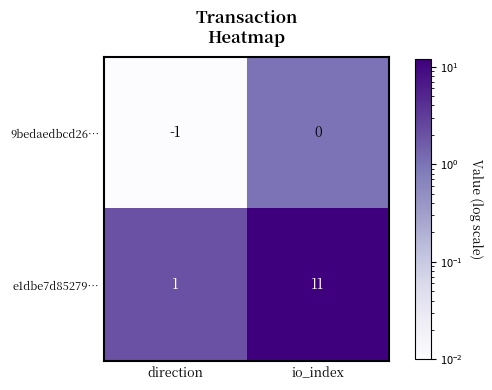

Reading right to left, transcribe all the data shown in this chart.

9bedaedbcd26…: io_index=0	direction=-1
e1dbe7d85279…: io_index=11	direction=1